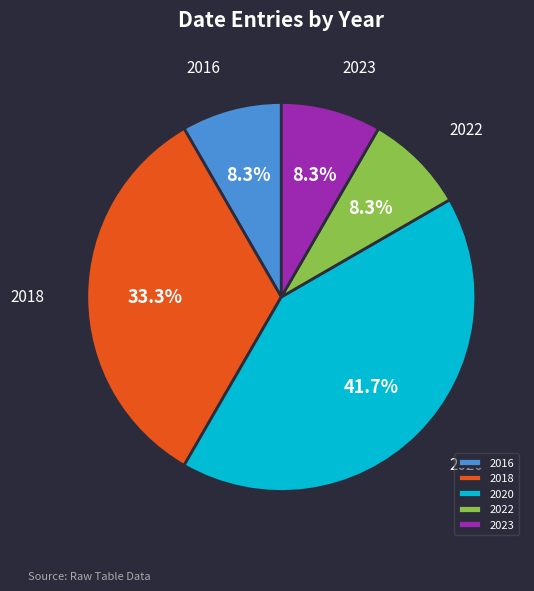

Approximately how many times larger is the value at 2020 compared to 2023?

5.0